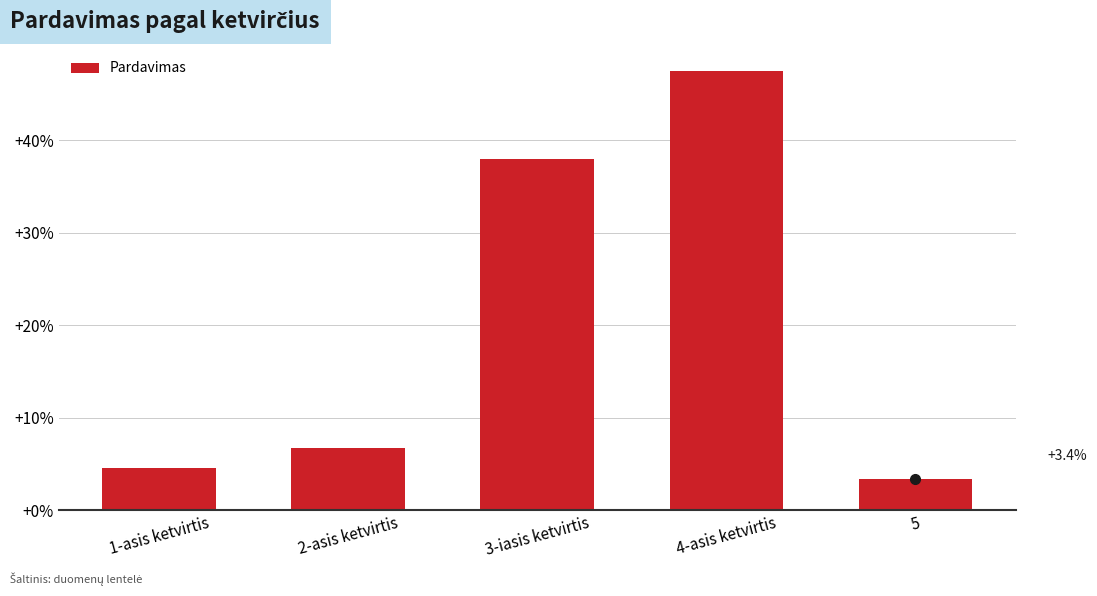

Rank the categories by value from highest to lowest.

4-asis ketvirtis, 3-iasis ketvirtis, 2-asis ketvirtis, 1-asis ketvirtis, 5